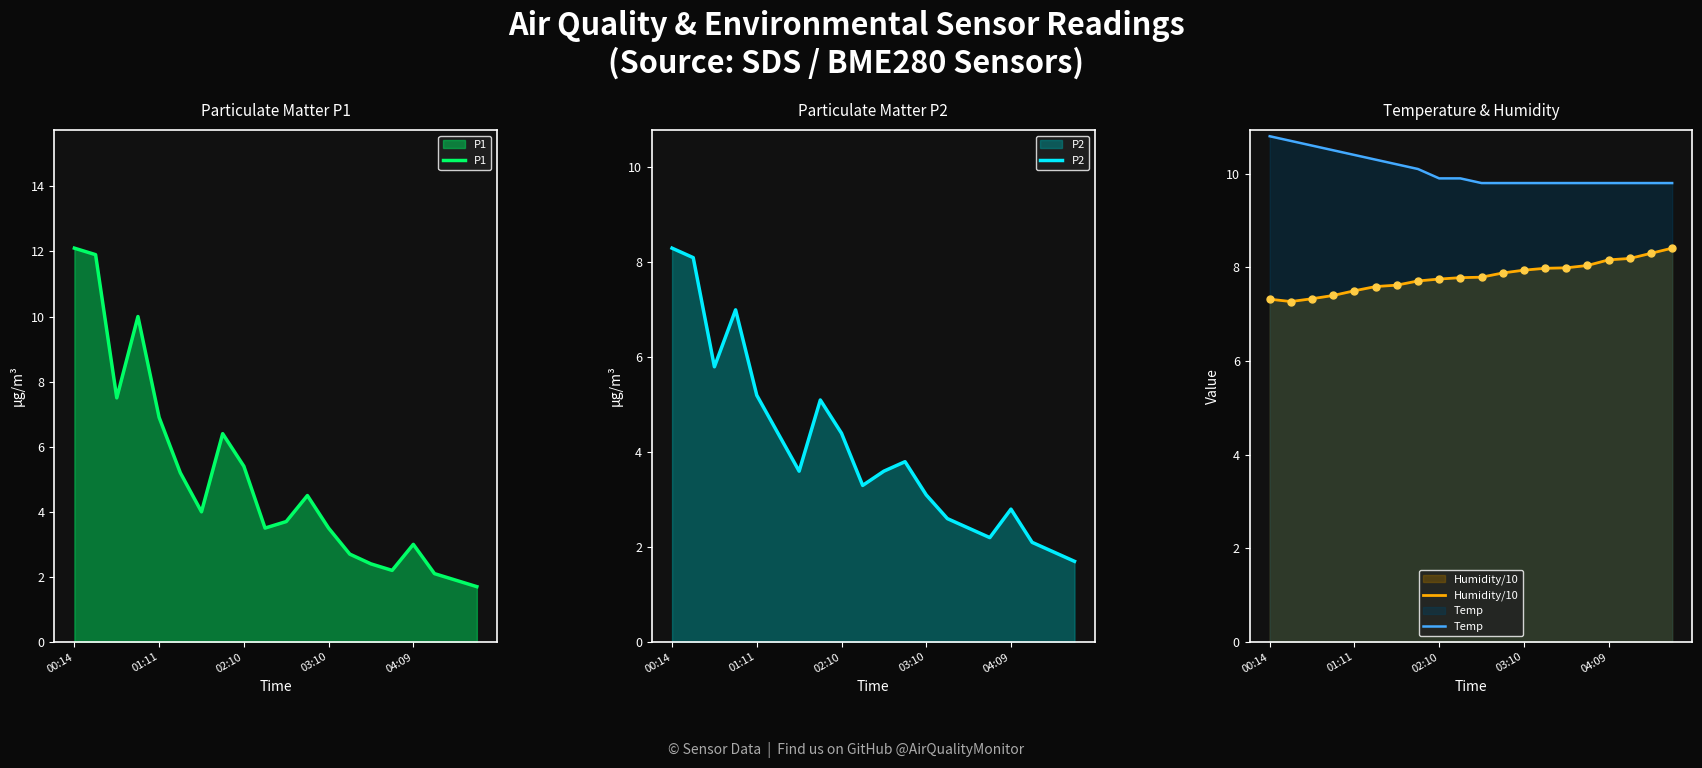

What is the maximum value for P1?

12.1